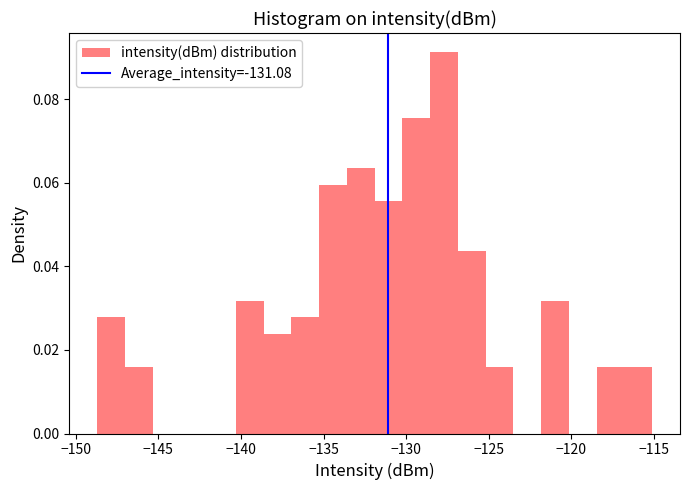

Read against the x-axis, roughly where is the centre of the tallest bar?

-127.5